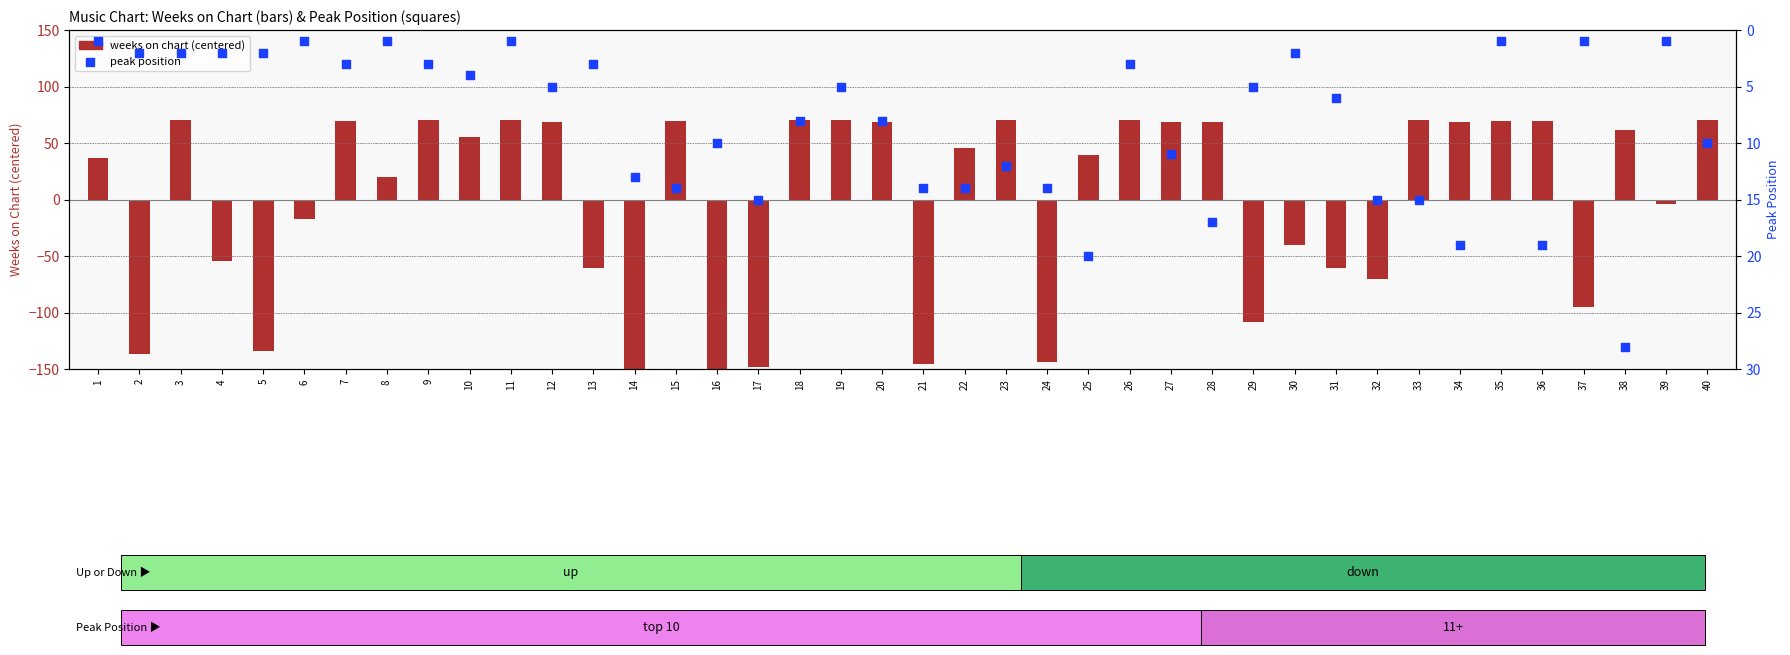

At which category is the sum across all series the highest?

38